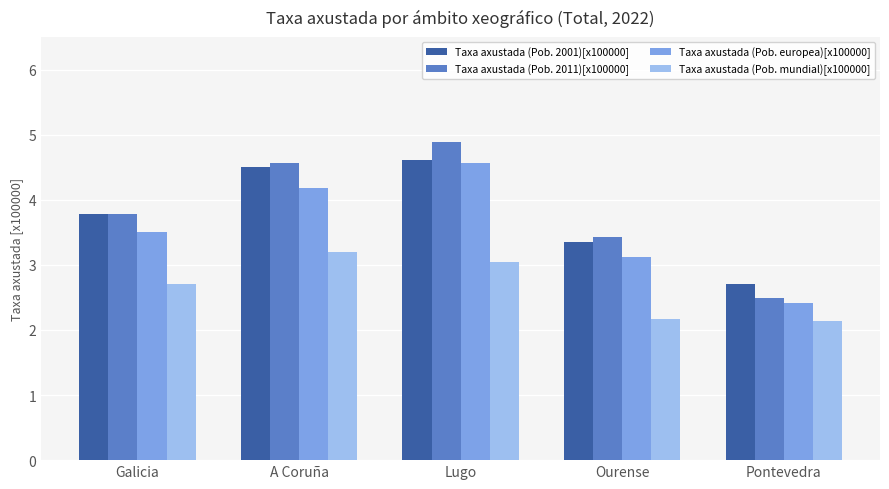

Reading right to left, list all the values displayed in this chart.

Taxa axustada (Pob. 2001)[x100000]: Pontevedra=2.7	Ourense=3.4	Lugo=4.6	A Coruña=4.5	Galicia=3.8
Taxa axustada (Pob. 2011)[x100000]: Pontevedra=2.5	Ourense=3.4	Lugo=4.9	A Coruña=4.6	Galicia=3.8
Taxa axustada (Pob. europea)[x100000]: Pontevedra=2.4	Ourense=3.1	Lugo=4.6	A Coruña=4.2	Galicia=3.5
Taxa axustada (Pob. mundial)[x100000]: Pontevedra=2.1	Ourense=2.2	Lugo=3.0	A Coruña=3.2	Galicia=2.7